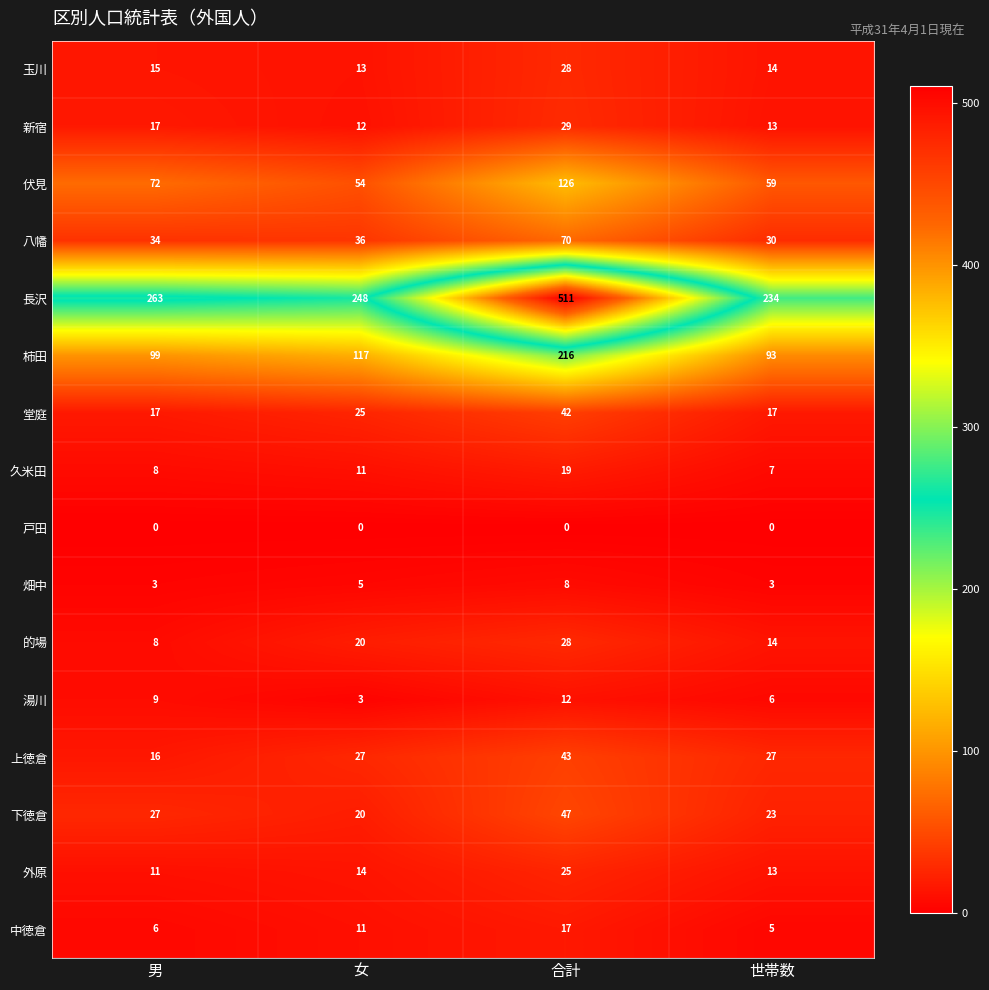

Which label corresponds to the largest value in the chart?

合計